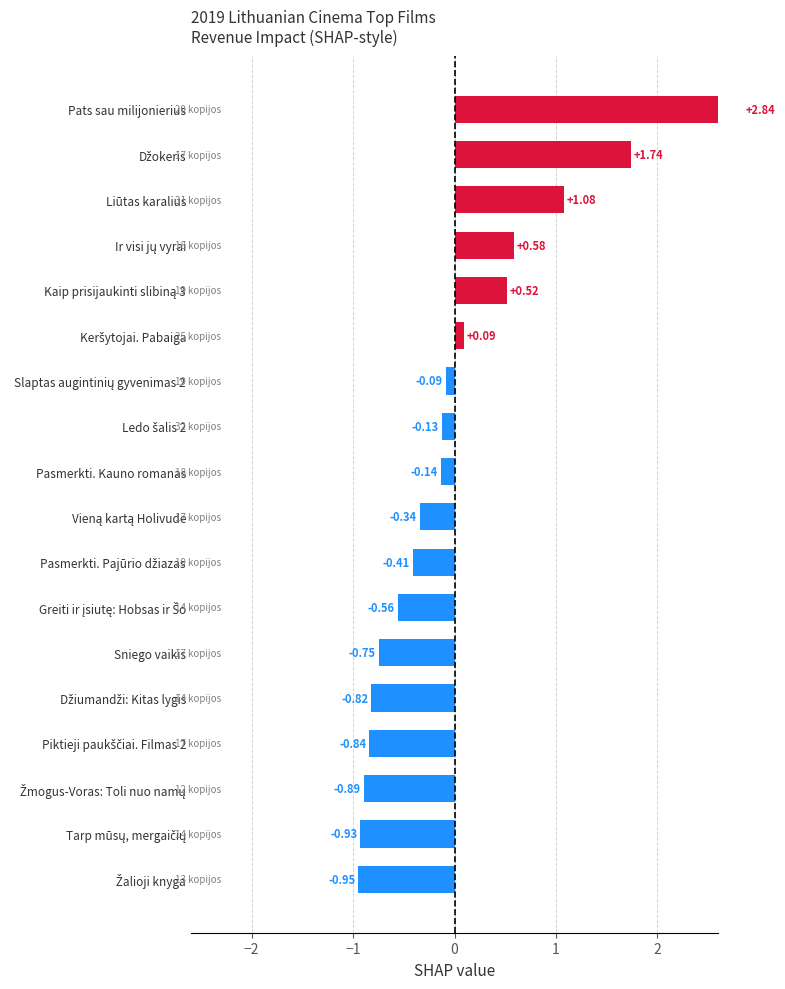

How many bars are there in total?

18